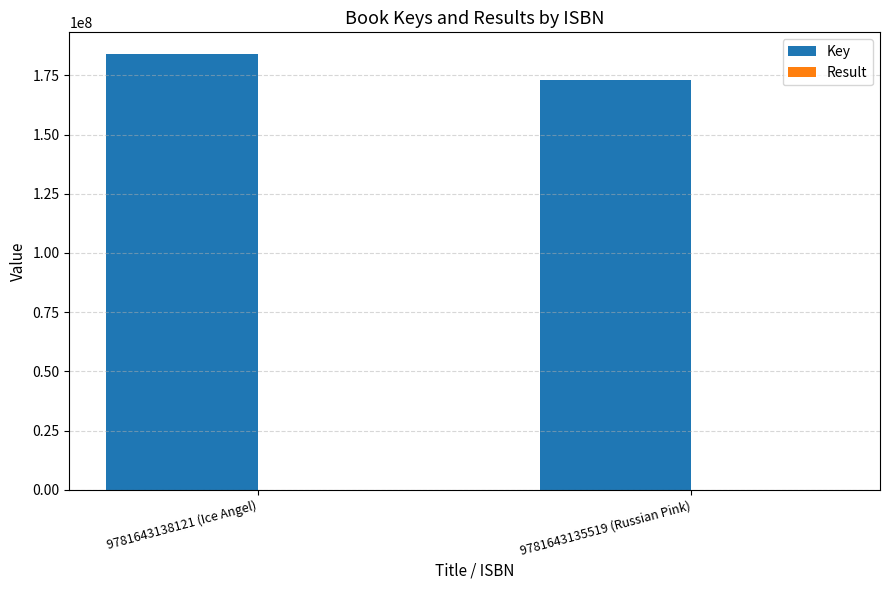

What is the maximum value for Key?

184024580